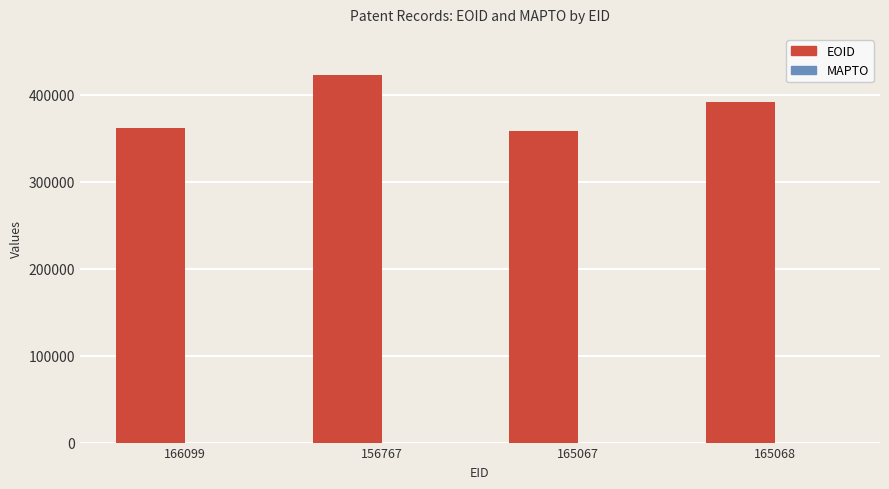

The value at 165067 is 578253. True or false?

False